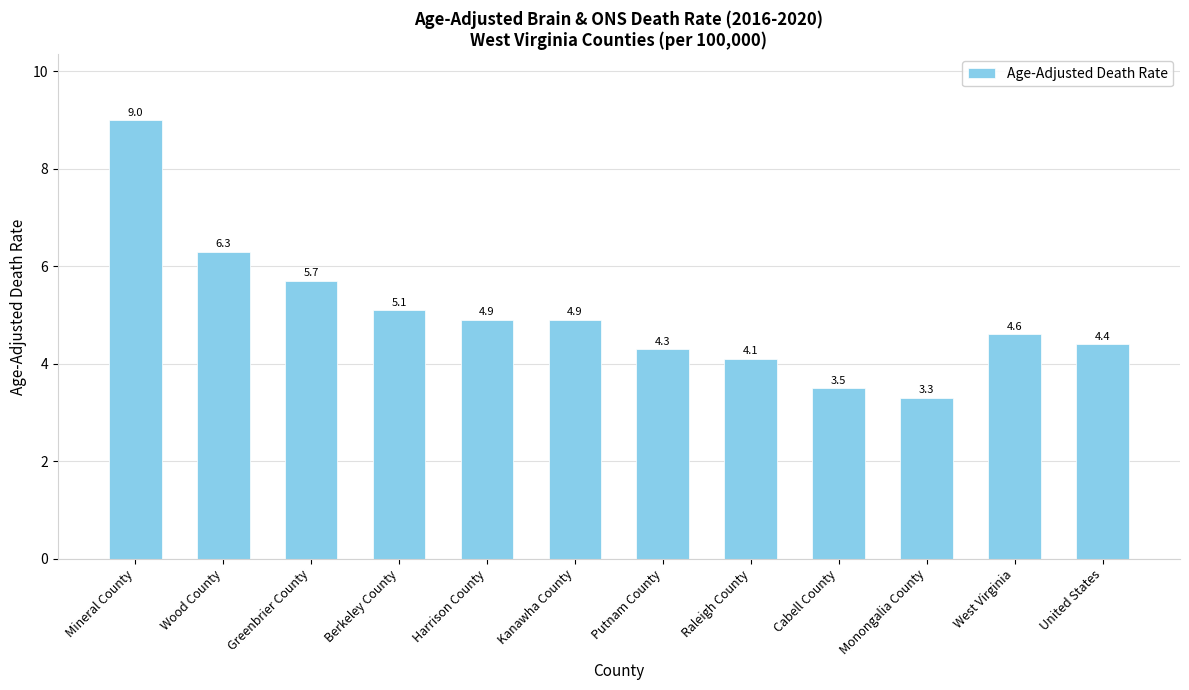

What is the label of the 5th bar from the left?

Harrison County